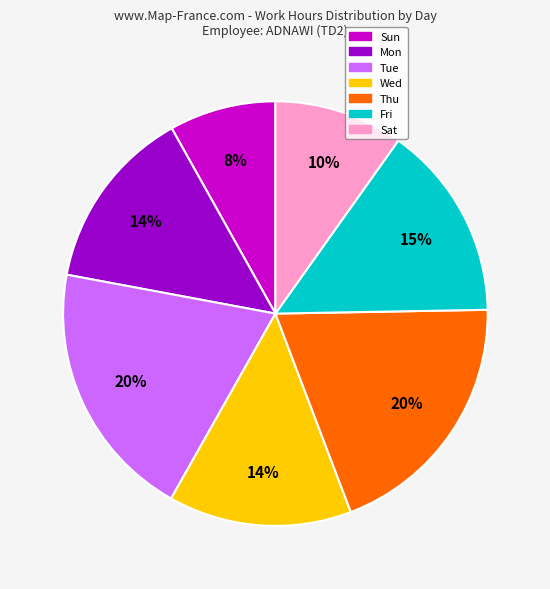

The Sat slice represents 1% of the pie. True or false?

False